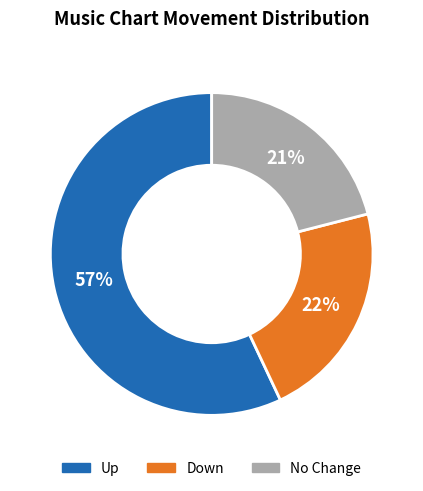

Is it true that Up is 57% of the pie?

True